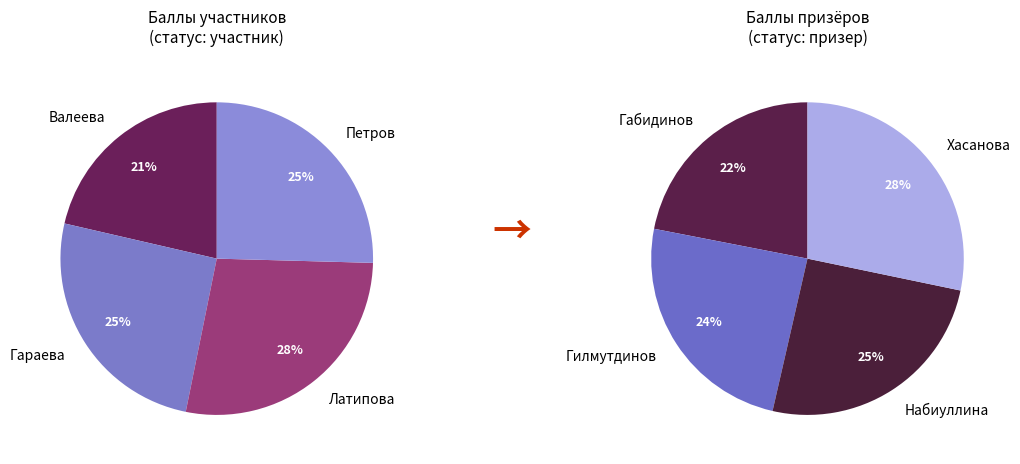

How many slices are in this pie chart?

8